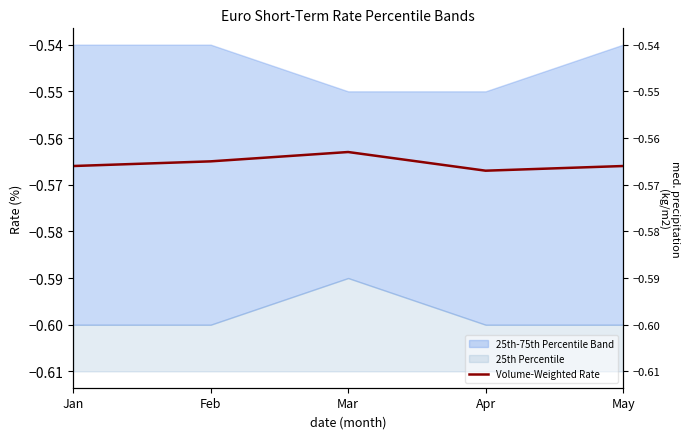

The chart shows a value of -0.1 at Mar. True or false?

False